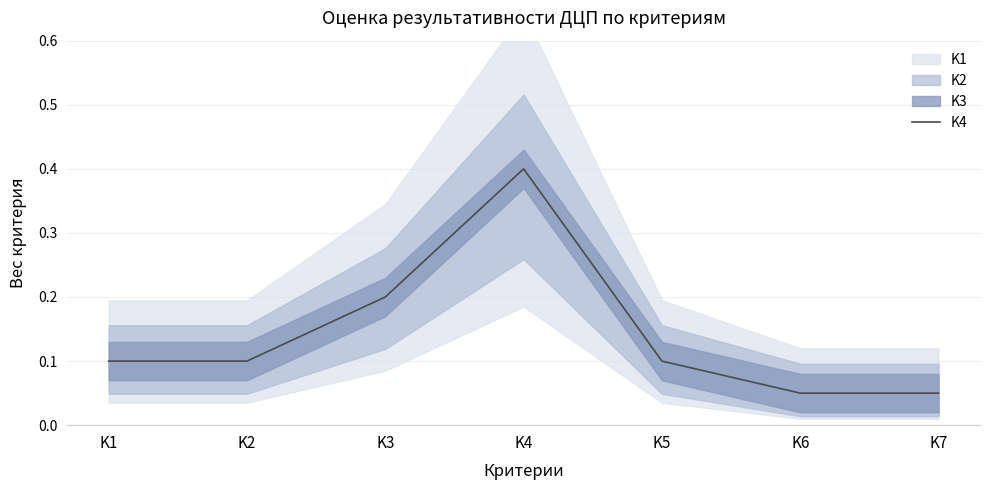

Reading left to right, transcribe all the data shown in this chart.

K1=0.1	K2=0.1	K3=0.2	K4=0.4	K5=0.1	K6=0.1	K7=0.1